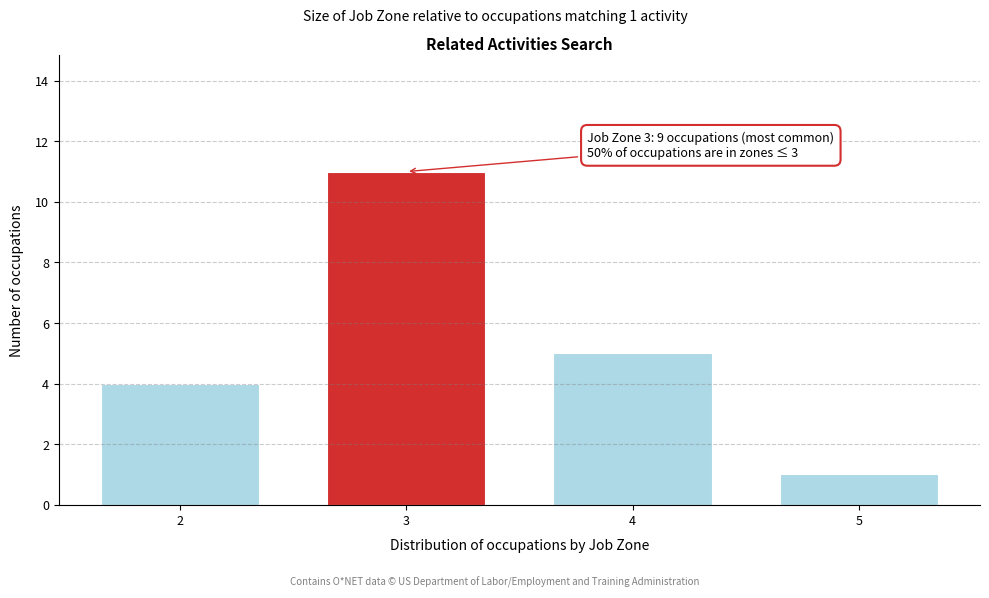

Reading right to left, list all the values displayed in this chart.

5=1	4=5	3=11	2=4